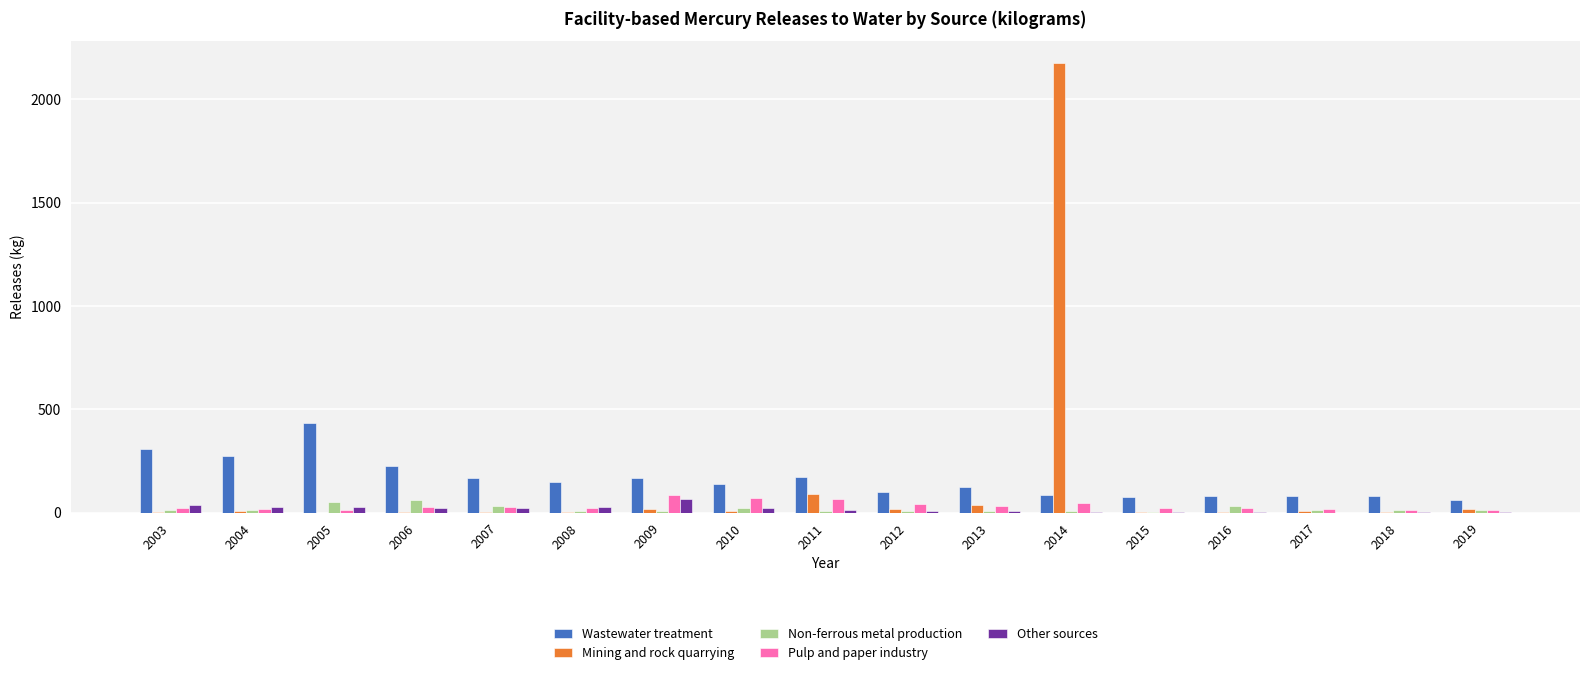

At which category is the sum across all series the highest?

2014